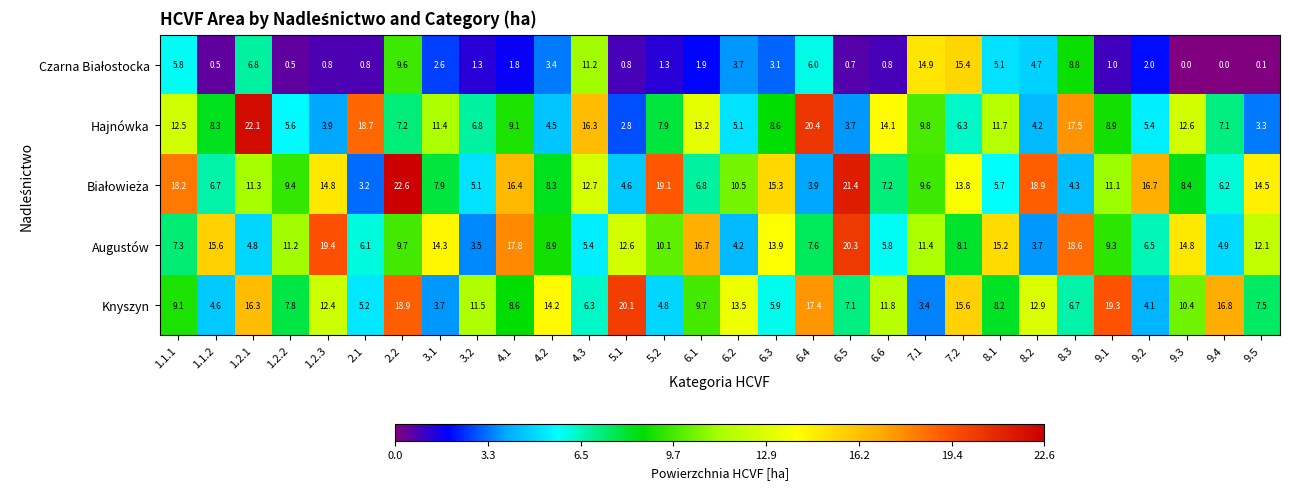

Between 8.2 and 8.3, which series saw the biggest shift?

Augustów